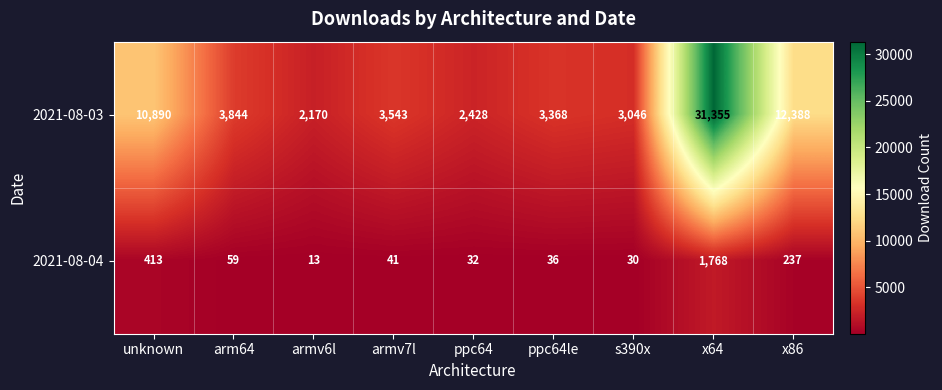

What is the sum of all 2021-08-04 values?

2629